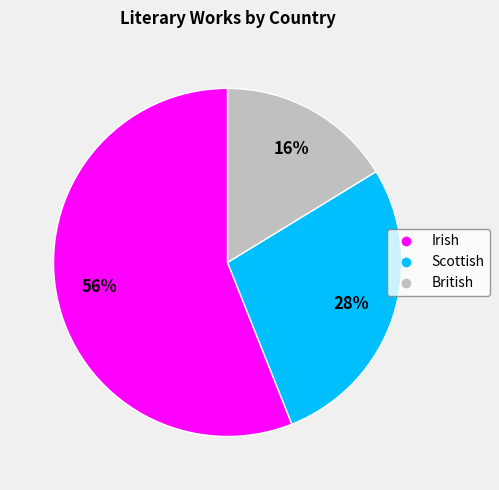

Which has a higher value, Irish or British?

Irish